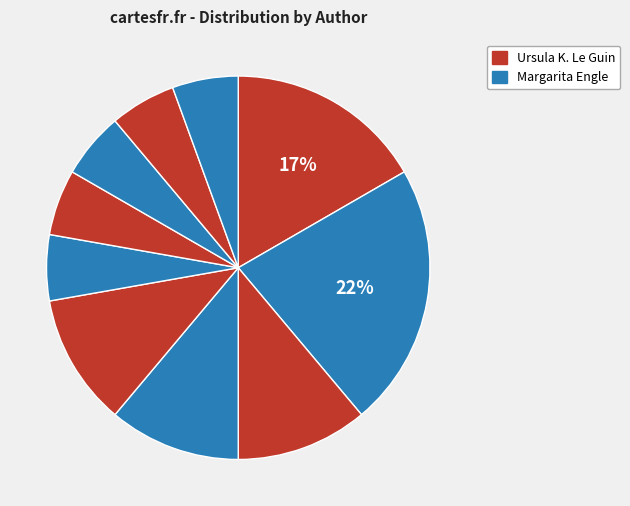

How many slices are in this pie chart?

10